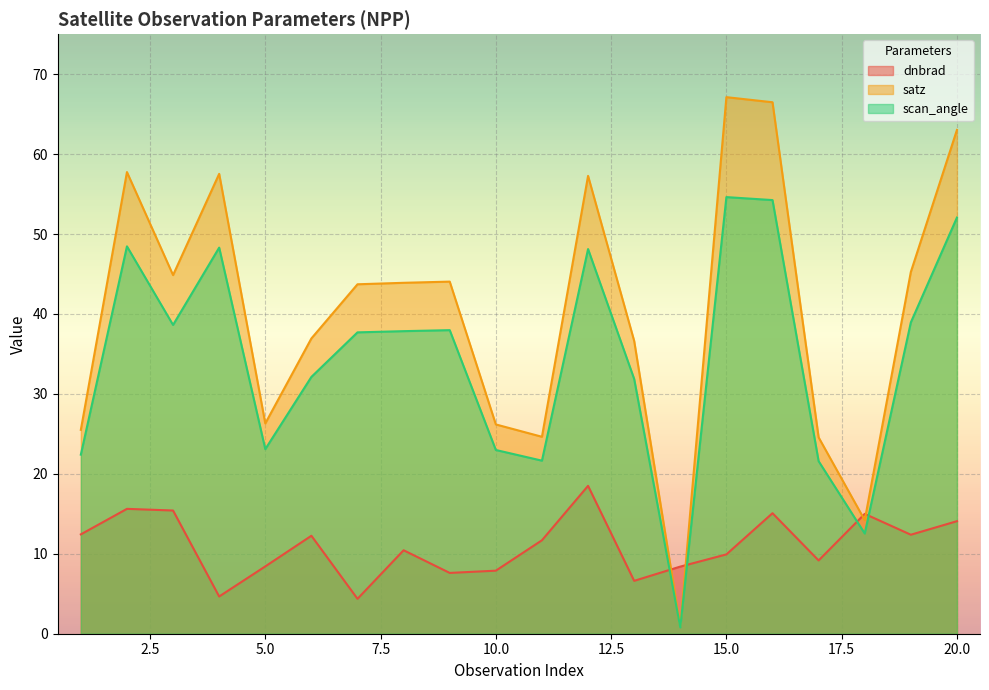

How many categories are shown in the chart?

20